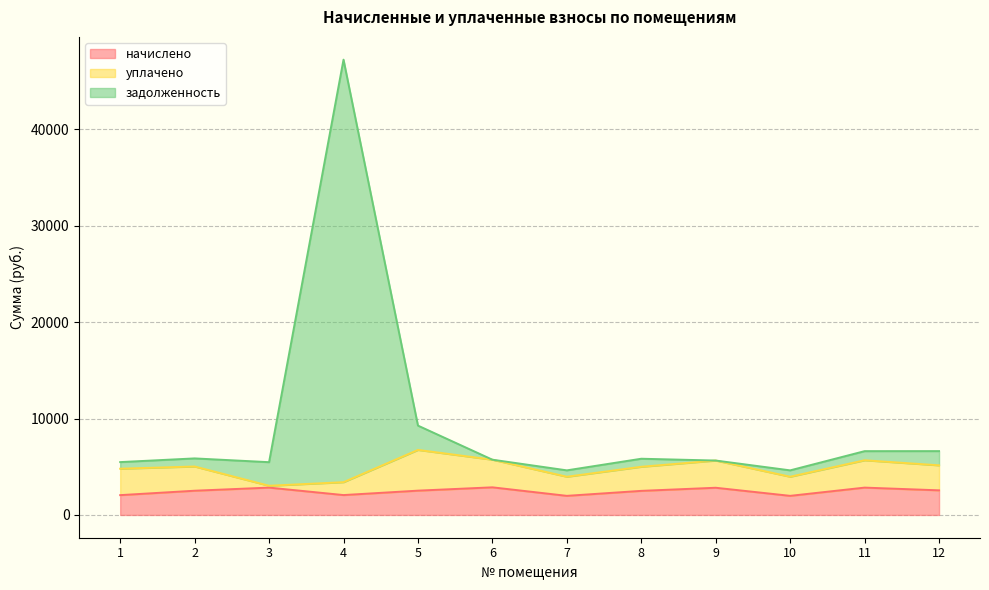

At which category does задолженность reach its first local peak?

2